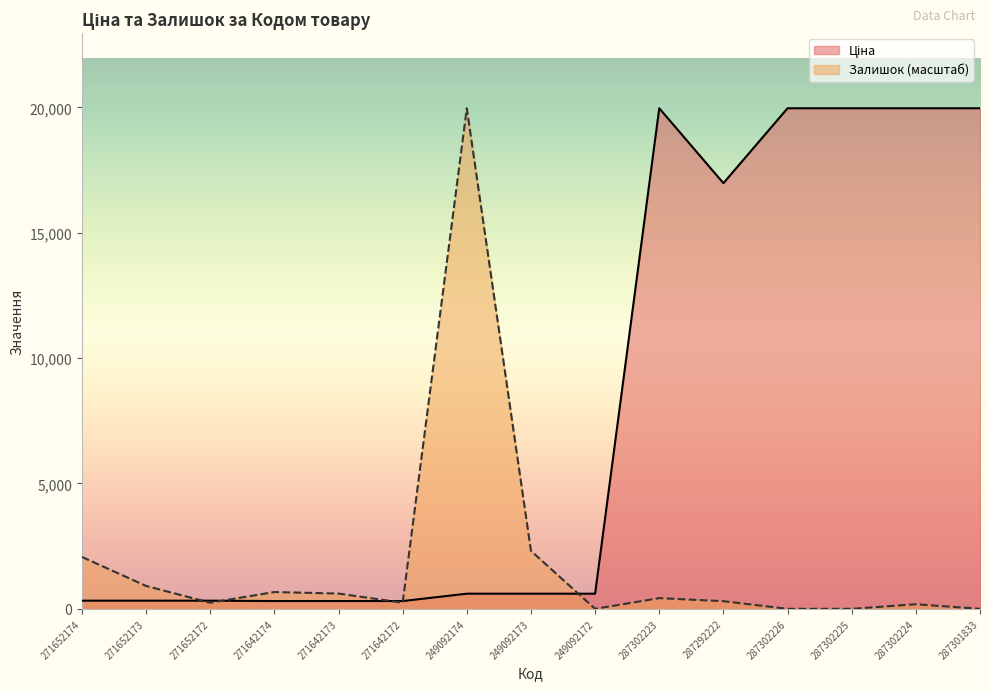

What is the sum of all Залишок values?

27937.7